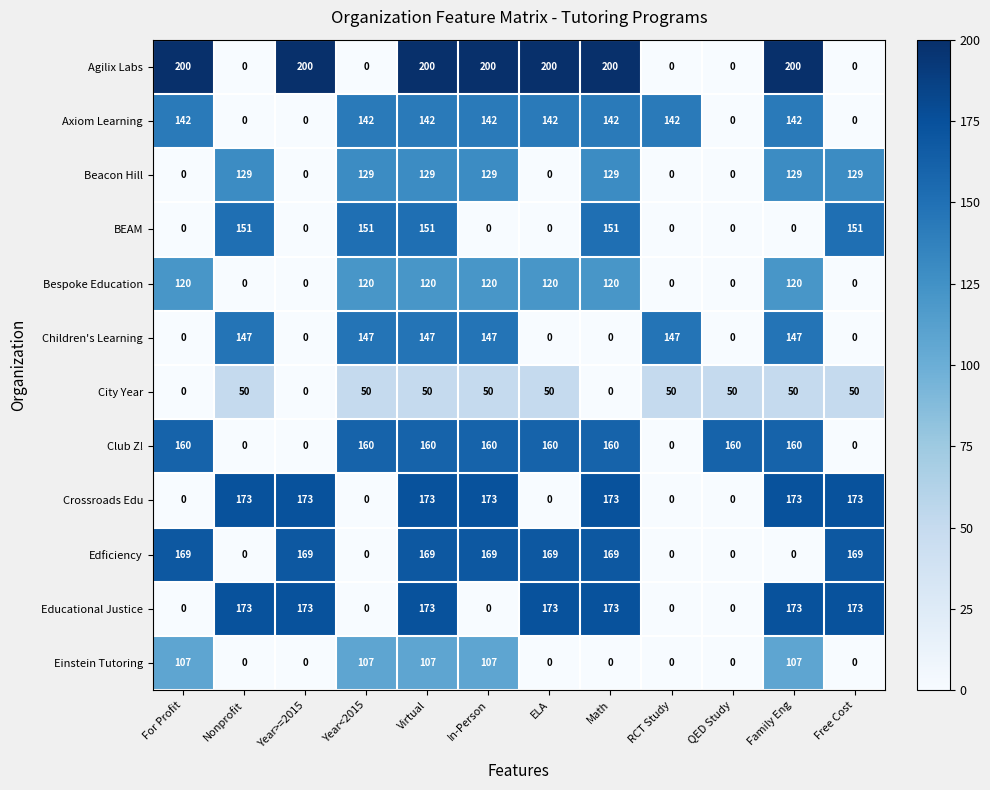

Between Year>=2015 and Family Eng, which series saw the biggest shift?

Edficiency